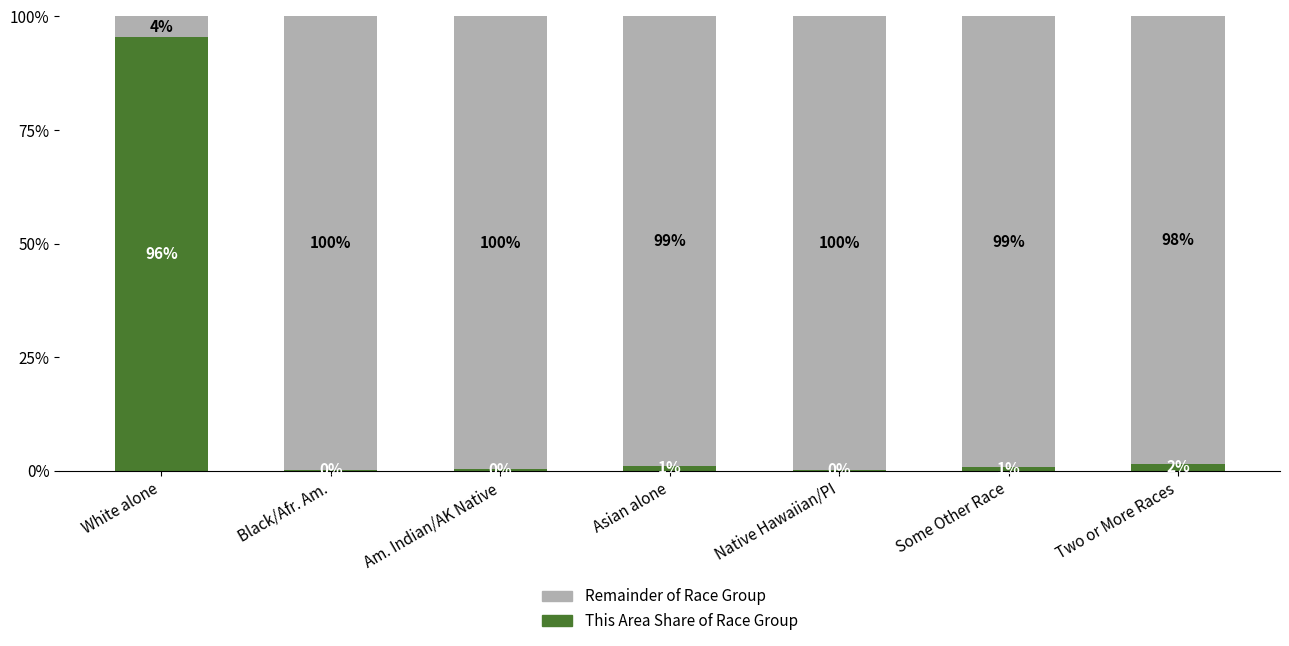

Are the bars horizontal?

No